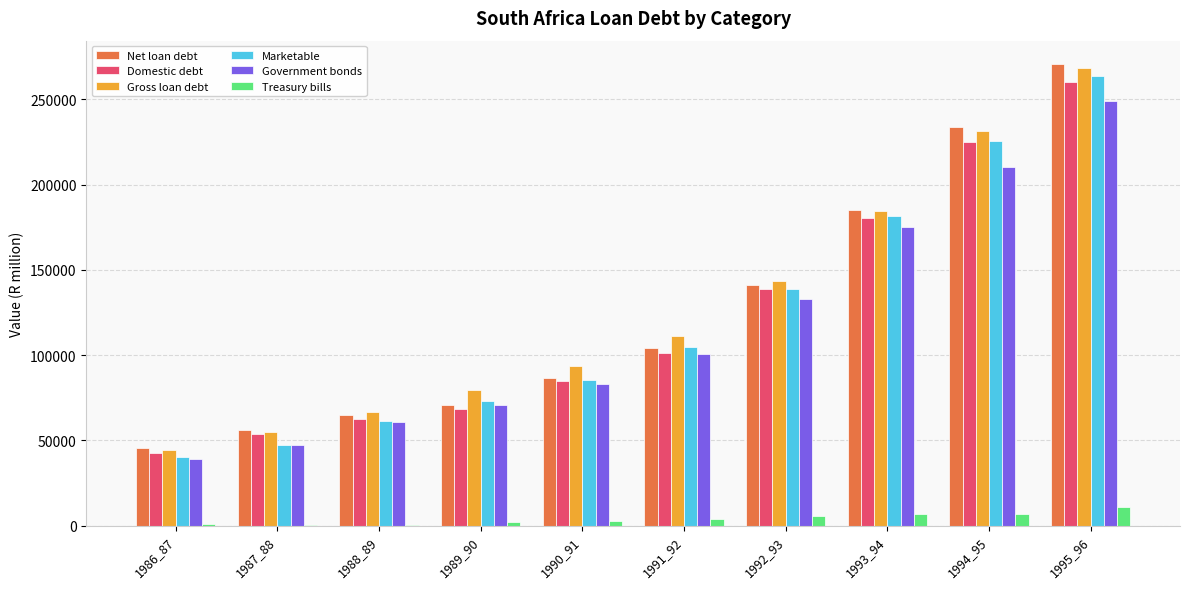

The value of Government bonds at 1986_87 is 69692. True or false?

False